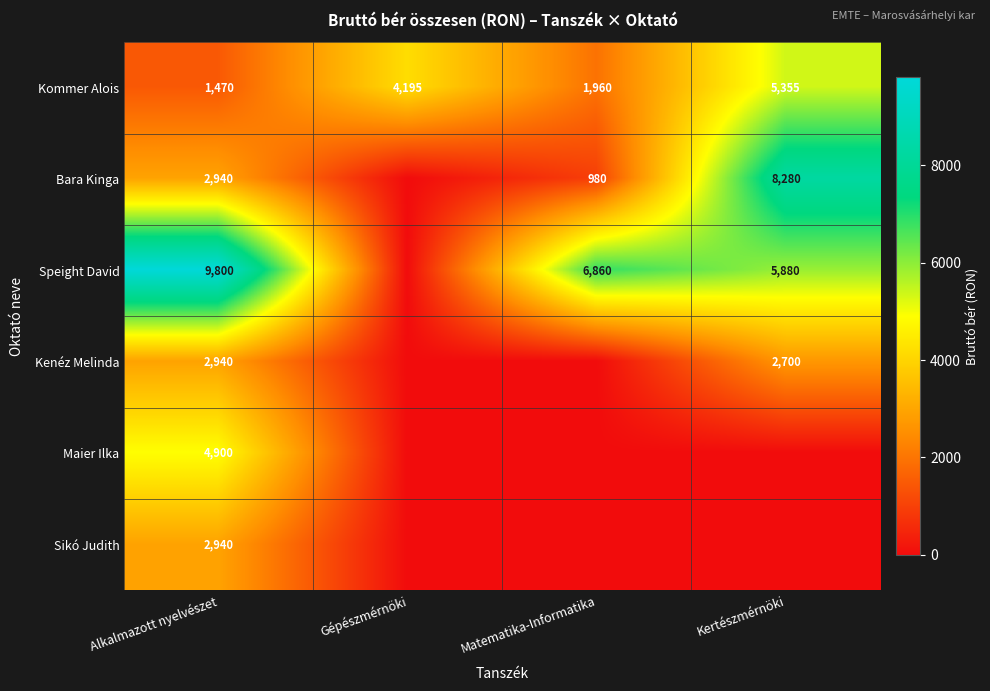

Count the number of categories in the chart.

4